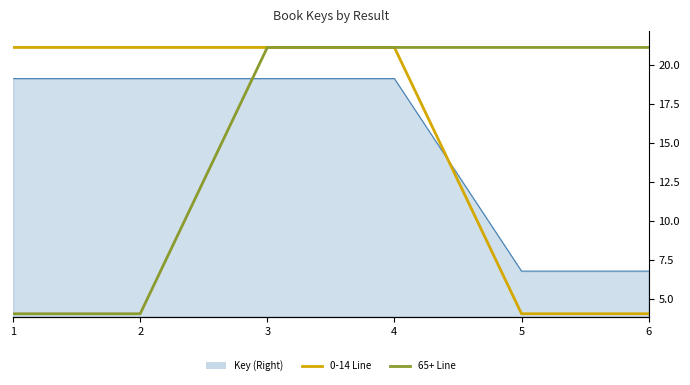

Which series ends up on top after the final intersection of 0-14 Line and 65+ Line?

65+ Line